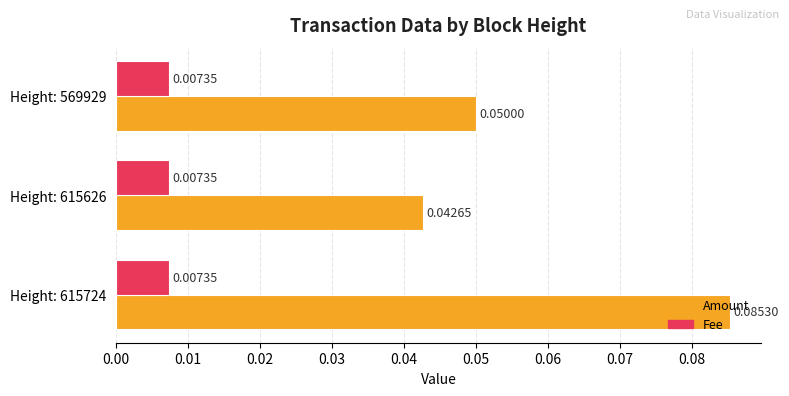

List the series in order of their peak value, lowest first.

Fee, Amount